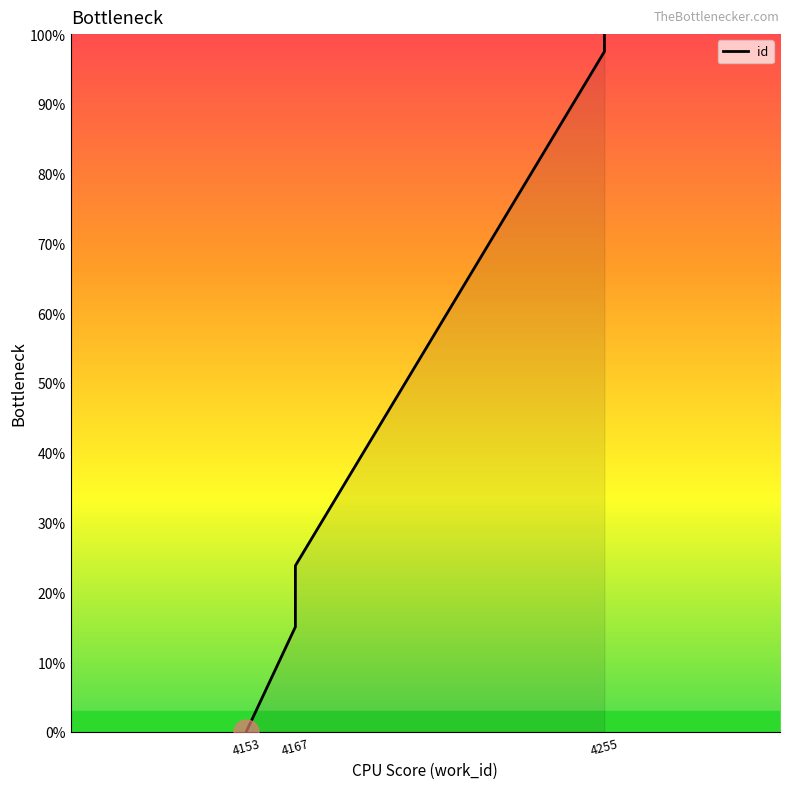

Read the value at 4167.

15.0